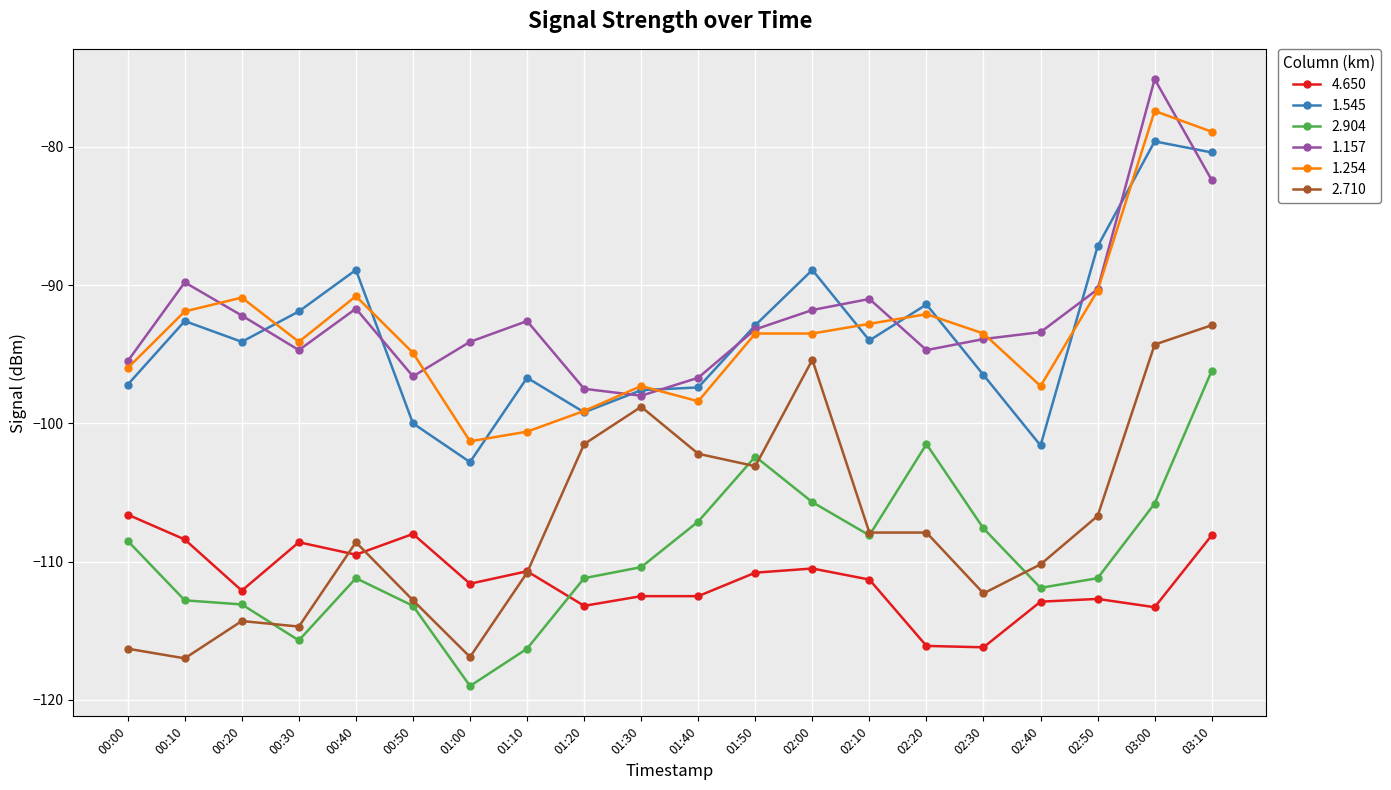

Is this an area chart (filled region under the line)?

No